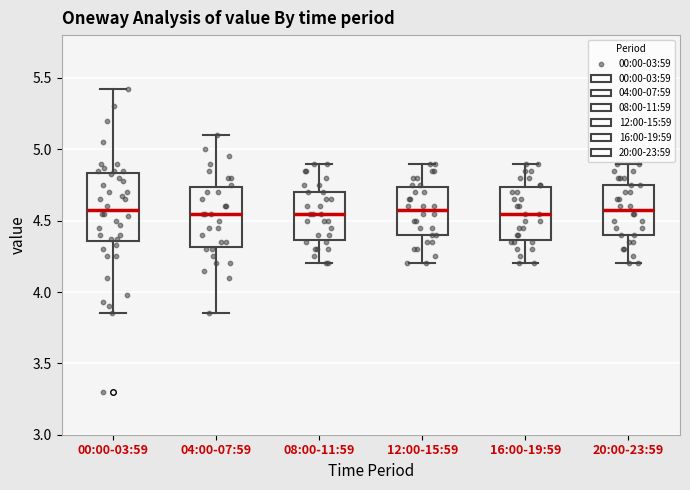

Reading left to right, read every box against the y-axis: the position of its median line, the range the box covers, and the ends of its whiskers. The values are not printed on the chart, so give them approximately, as read against the axis.

00:00-03:59: median 4.60, box 4.35 to 4.85, whiskers 3.85 to 5.40
04:00-07:59: median 4.55, box 4.30 to 4.75, whiskers 3.85 to 5.10
08:00-11:59: median 4.55, box 4.35 to 4.70, whiskers 4.20 to 4.90
12:00-15:59: median 4.60, box 4.40 to 4.75, whiskers 4.20 to 4.90
16:00-19:59: median 4.55, box 4.35 to 4.75, whiskers 4.20 to 4.90
20:00-23:59: median 4.60, box 4.40 to 4.75, whiskers 4.20 to 4.90